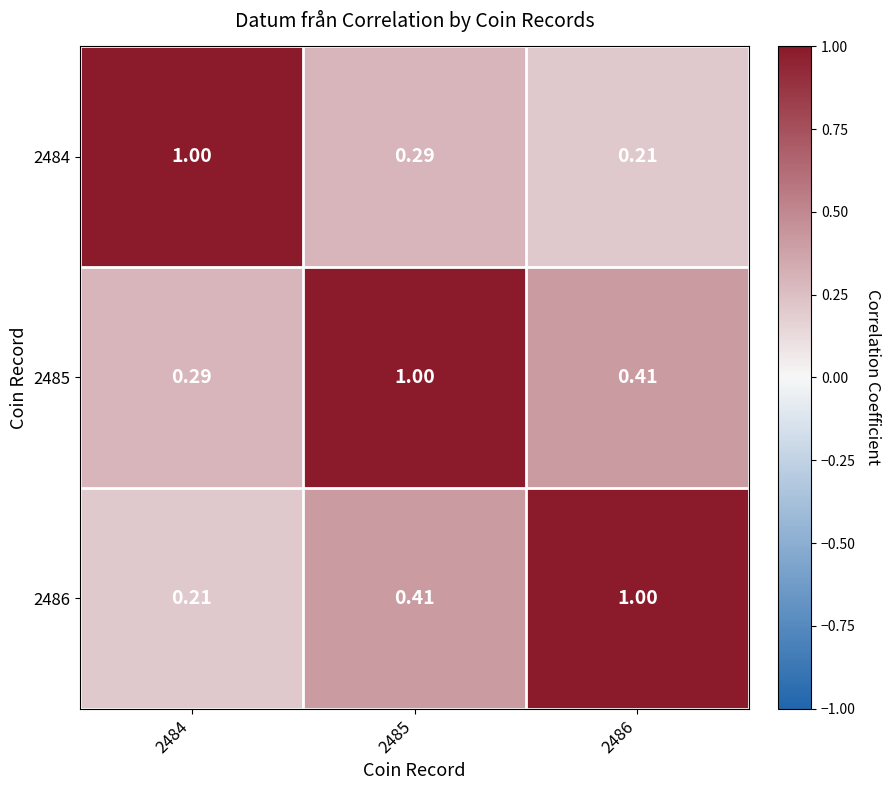

Is the value of 2486 at 2485 greater than the value of 2484 at 2485?

Yes